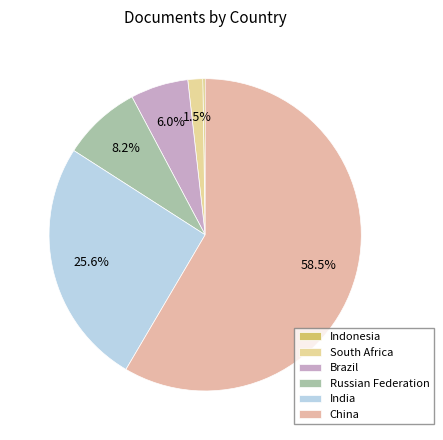

Which slice is the smallest?

Indonesia